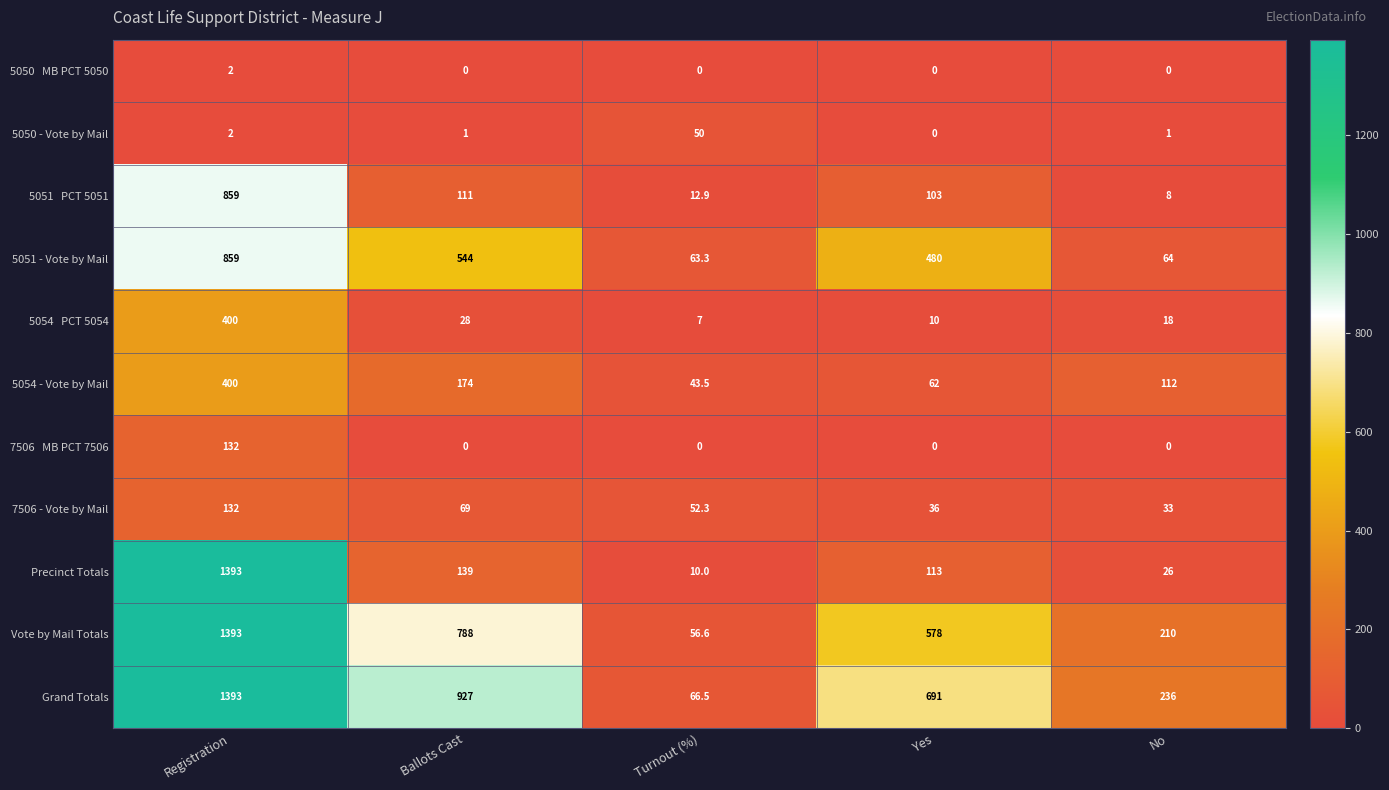

What is the difference between the maximum and minimum values in the 5051 - Vote by Mail series?

795.7